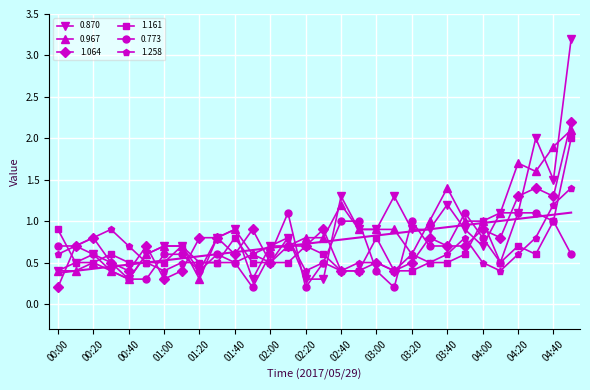

What is the greatest value displayed?

3.2